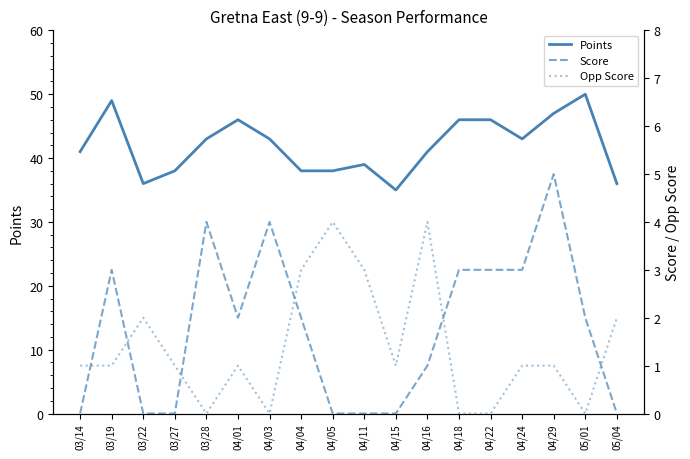

Reading left to right, transcribe all the data shown in this chart.

Points: 03/14=41	03/19=49	03/22=36	03/27=38	03/28=43	04/01=46	04/03=43	04/04=38	04/05=38	04/11=39	04/15=35	04/16=41	04/18=46	04/22=46	04/24=43	04/29=47	05/01=50	05/04=36
Score: 03/14=0	03/19=3	03/22=0	03/27=0	03/28=4	04/01=2	04/03=4	04/04=2	04/05=0	04/11=0	04/15=0	04/16=1	04/18=3	04/22=3	04/24=3	04/29=5	05/01=2	05/04=0
Opp Score: 03/14=1	03/19=1	03/22=2	03/27=1	03/28=0	04/01=1	04/03=0	04/04=3	04/05=4	04/11=3	04/15=1	04/16=4	04/18=0	04/22=0	04/24=1	04/29=1	05/01=0	05/04=2